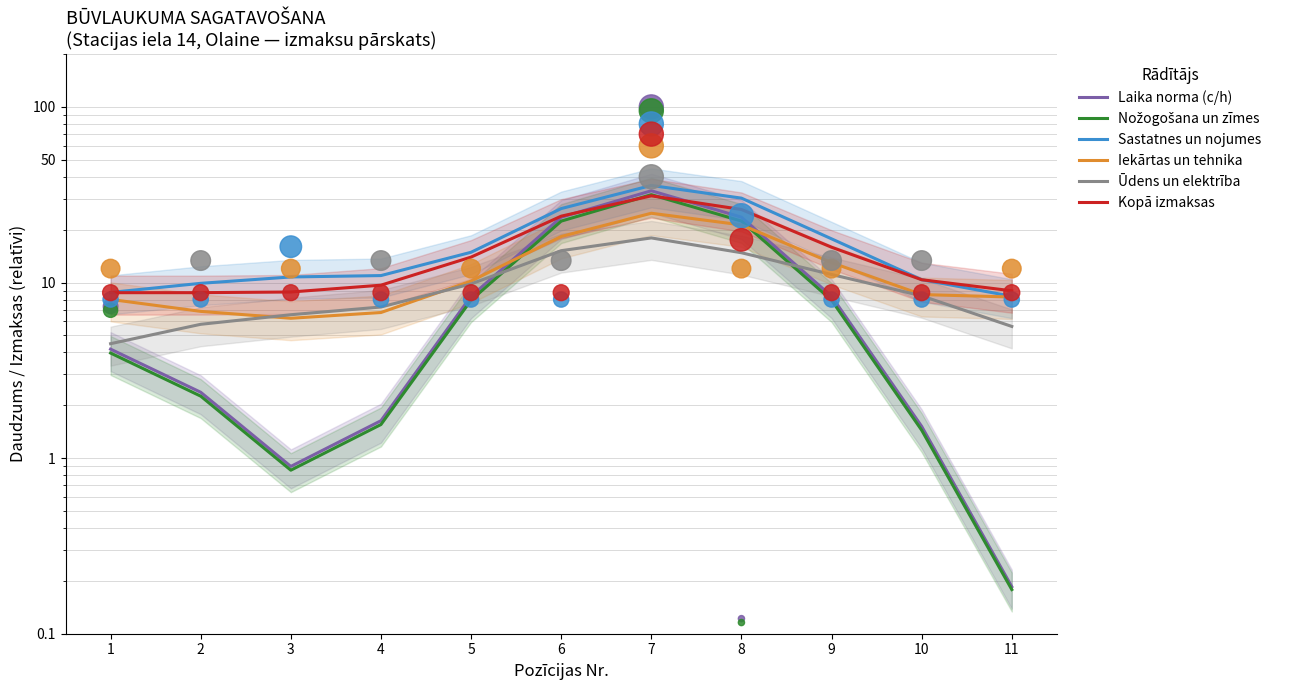

Which series has the largest total across all categories?

Sastatnes un nojumes